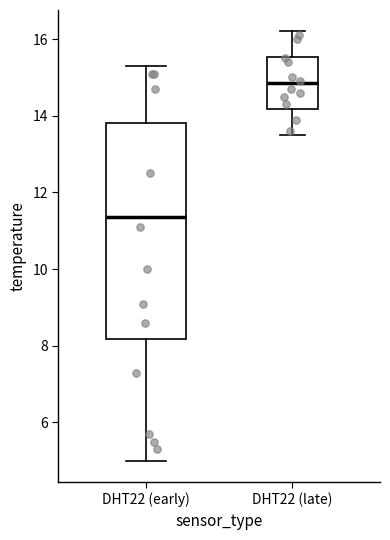

Reading left to right, transcribe this box plot: for each box, give where its median line is, the range the box spans, and where its two whiskers end, as read against the y-axis. The values are not printed on the chart, so give them approximately, as read against the axis.

DHT22 (early): median 11.4, box 8.2 to 13.8, whiskers 5.0 to 15.4
DHT22 (late): median 14.8, box 14.2 to 15.6, whiskers 13.6 to 16.2